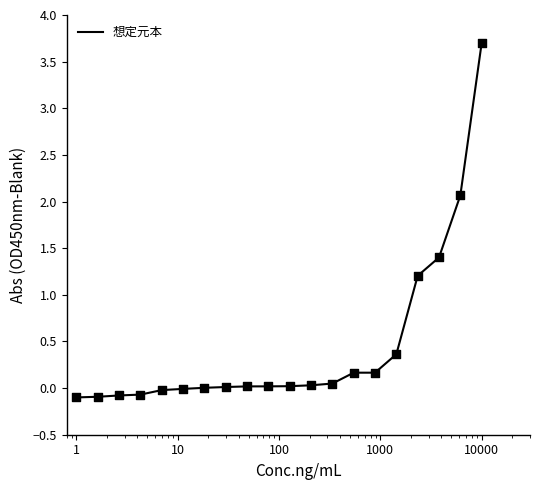

How many lines are shown in the chart?

1